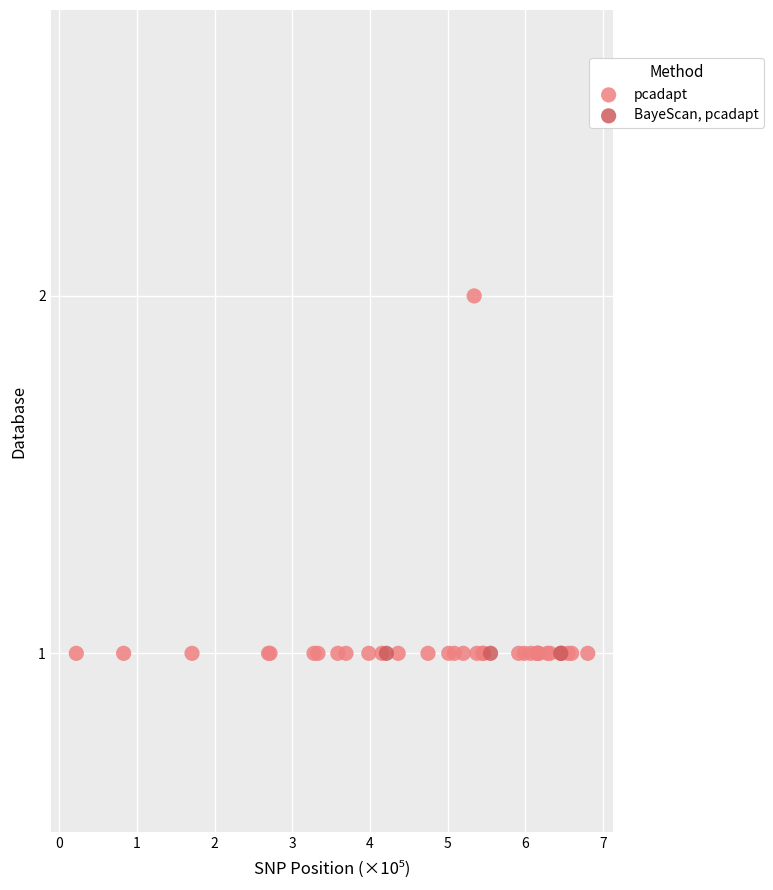

Which series reaches the maximum Y coordinate?

pcadapt